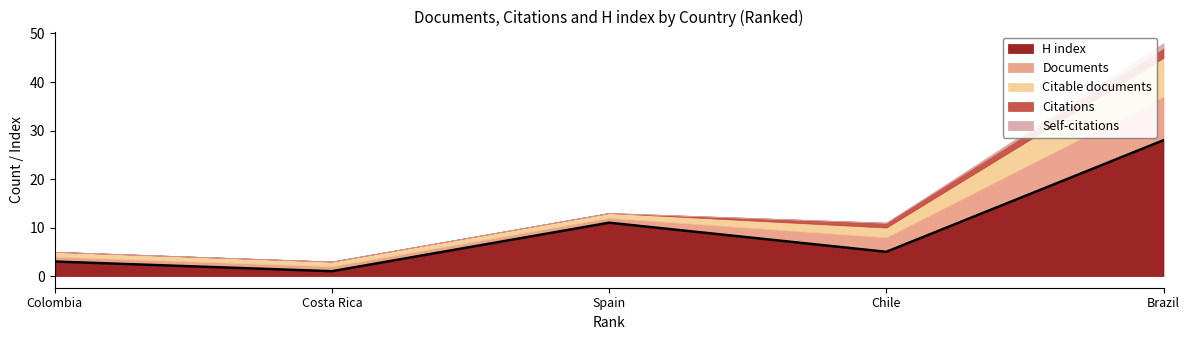

Reading left to right, what are all the values shown in this chart?

H index: 3	1	11	5	28
Documents: 1	1	1	3	9
Citable documents: 1	1	1	2	8
Citations: 0	0	0	1	2
Self-citations: 0	0	0	0	1